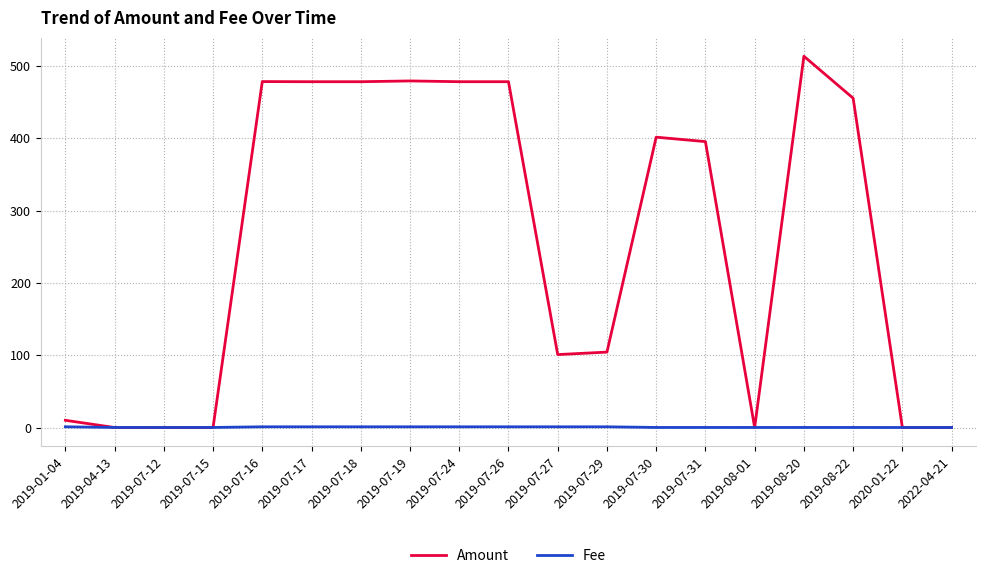

Which label corresponds to the largest value in the chart?

2019-08-20